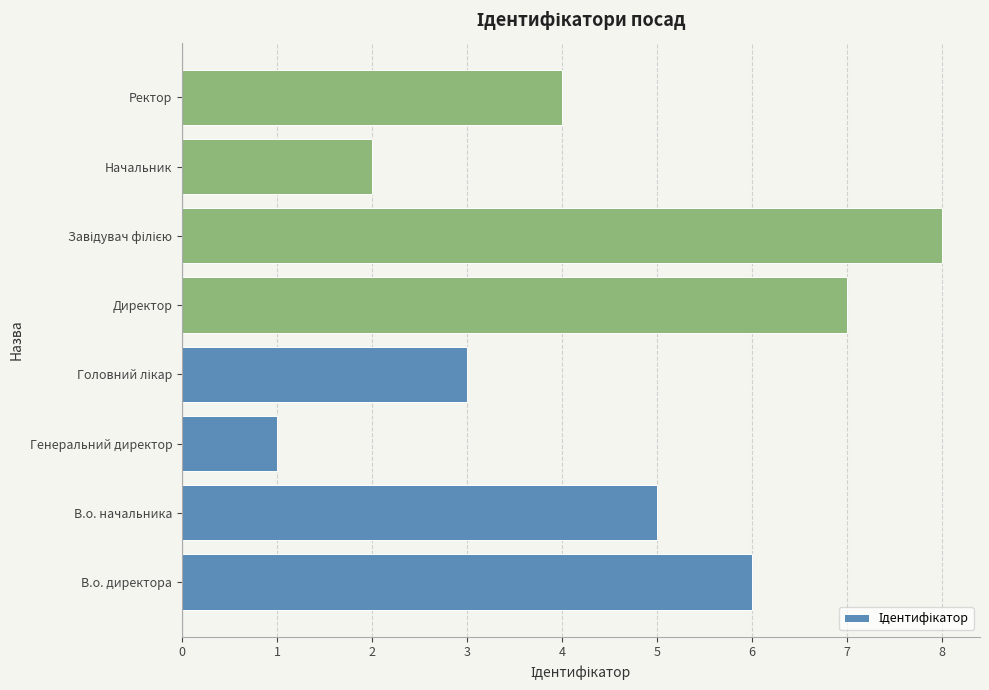

Where is the data nearest to the value 4?

Ректор